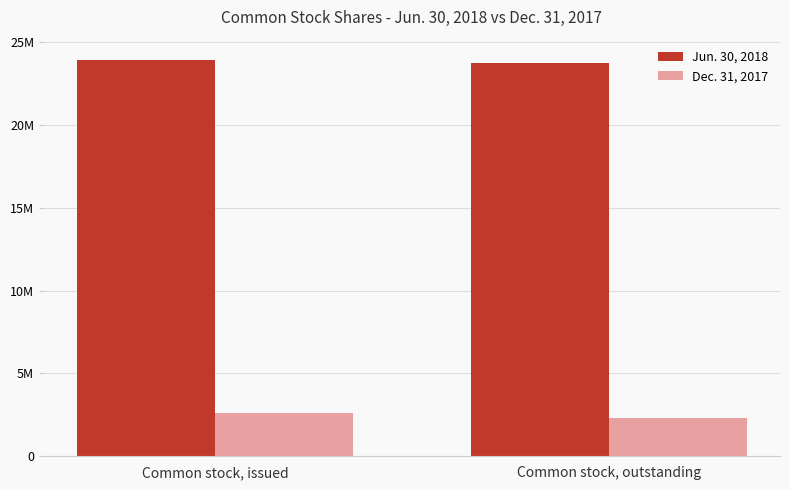

Rank the categories by Dec. 31, 2017 value from highest to lowest.

Common stock, issued, Common stock, outstanding